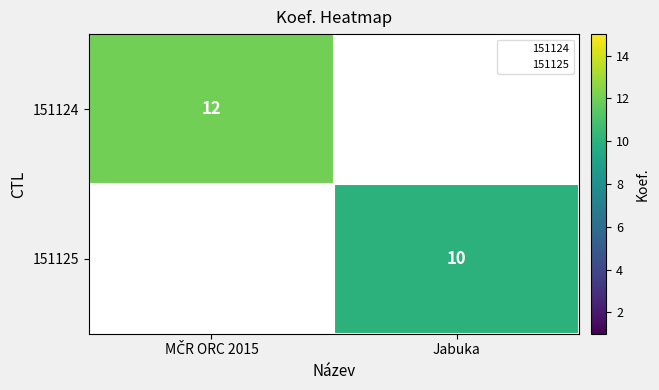

The 151125 series shows 10 at Jabuka. True or false?

True